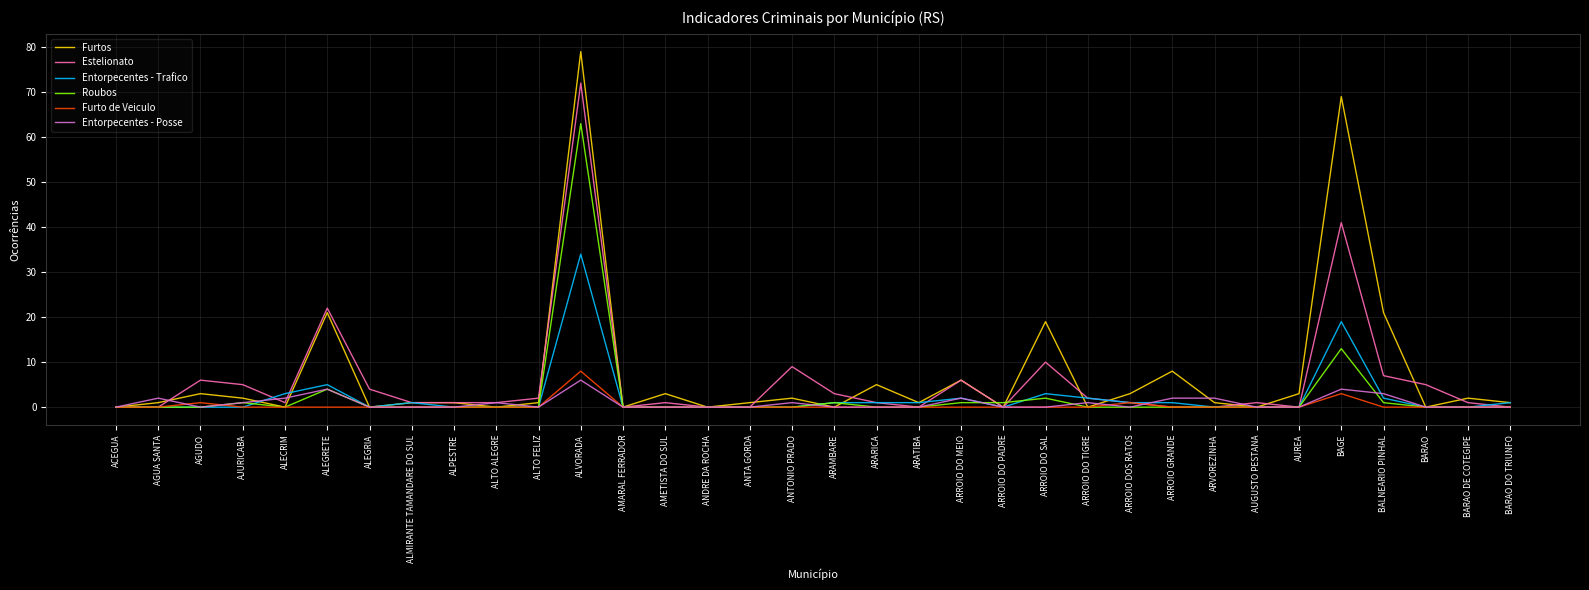

Which category has the highest value across all series?

ALVORADA